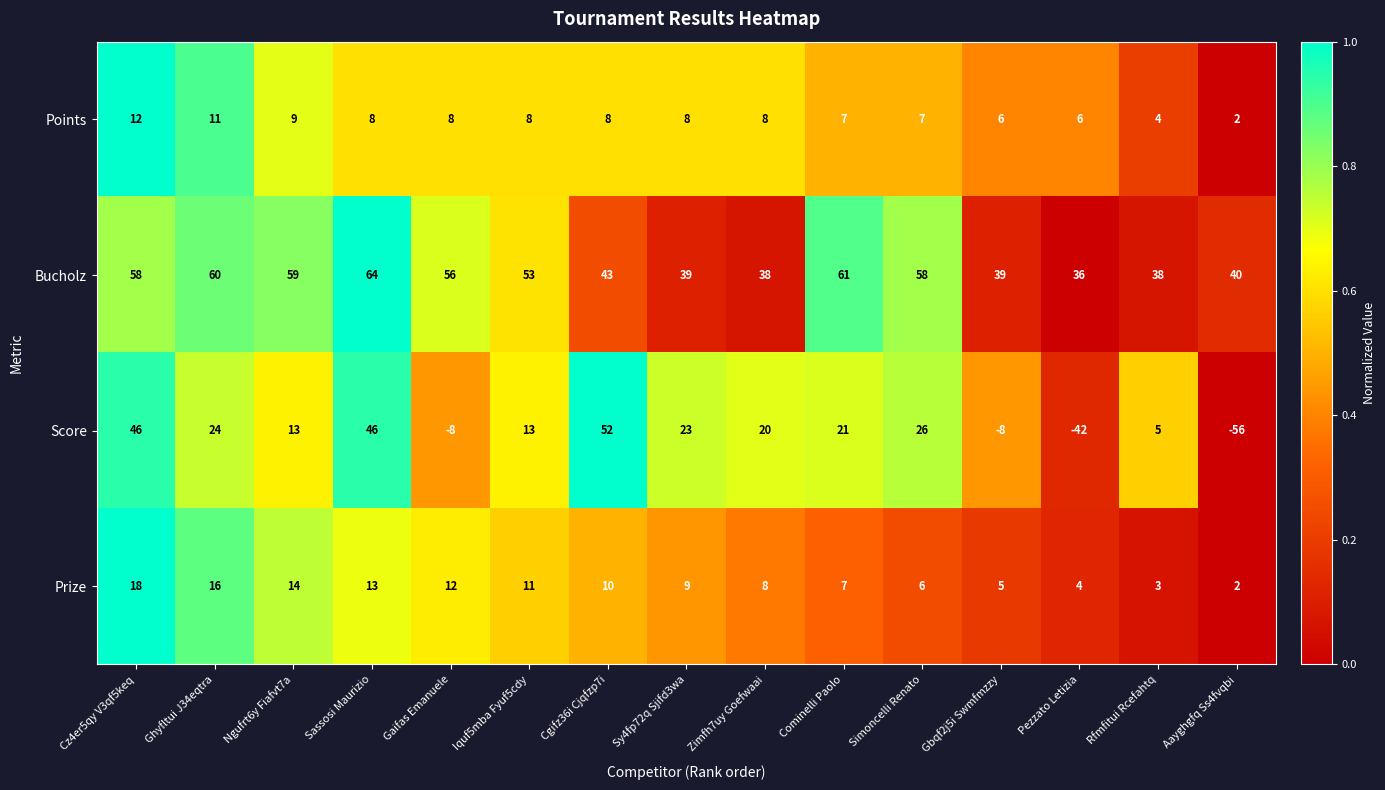

The value of Points at Cgifz36i Cjqfzp7i is 2. True or false?

False